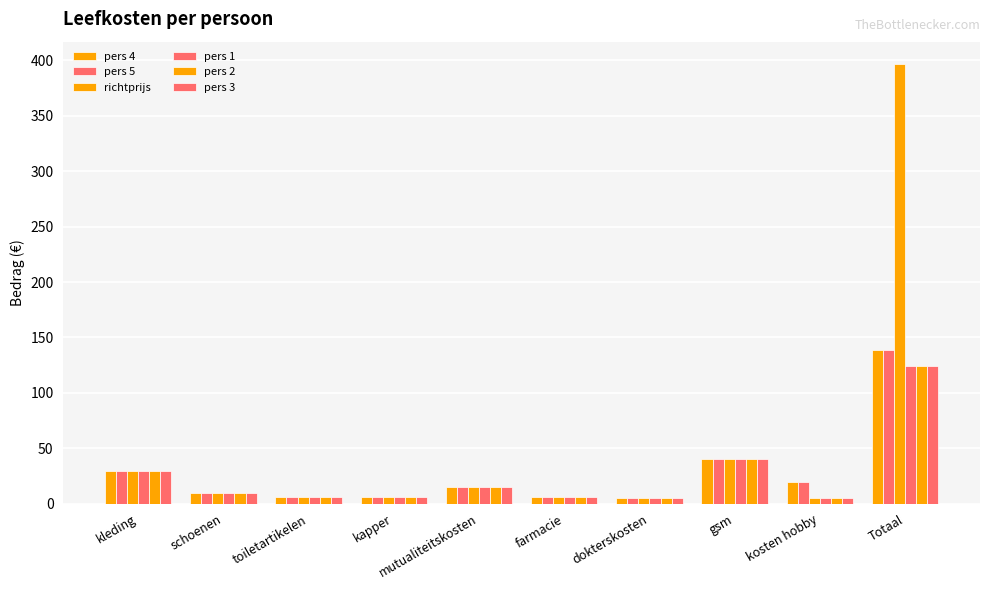

Are the bars horizontal?

No